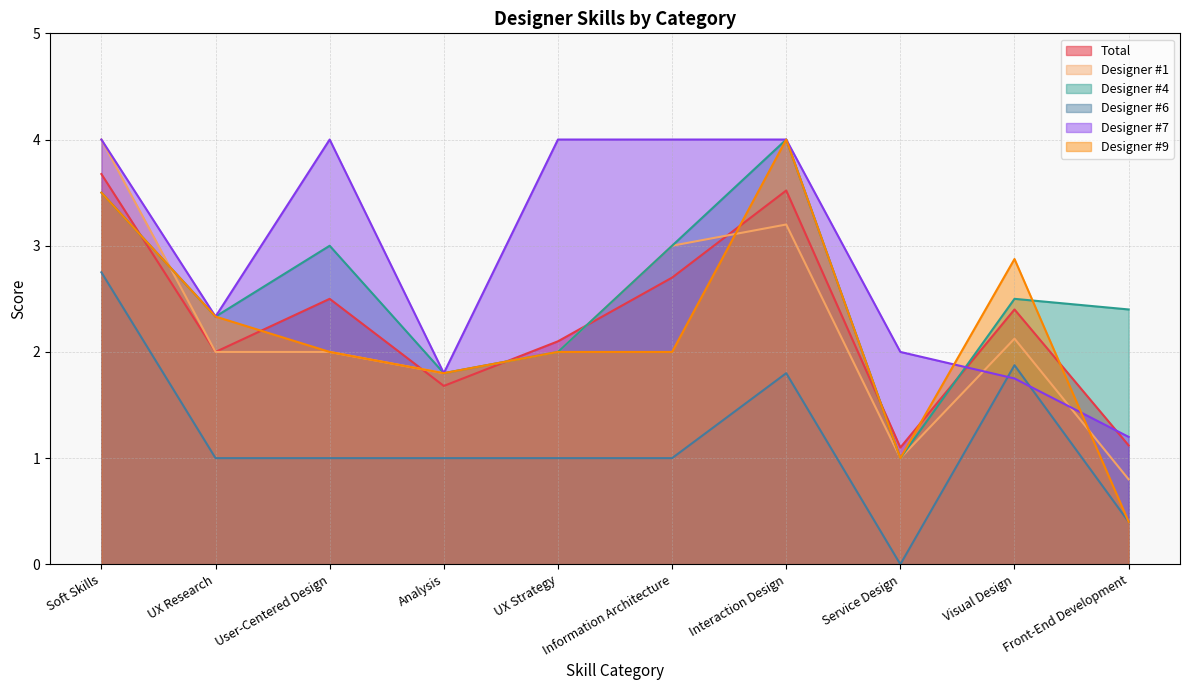

Reading right to left, extract all data points from this chart.

Total: Front-End Development=1.1	Visual Design=2.4	Service Design=1.1	Interaction Design=3.5	Information Architecture=2.7	UX Strategy=2.1	Analysis=1.7	User-Centered Design=2.5	UX Research=2.0	Soft Skills=3.7
Designer #1: Front-End Development=0.8	Visual Design=2.1	Service Design=1.0	Interaction Design=3.2	Information Architecture=3.0	UX Strategy=2.0	Analysis=1.8	User-Centered Design=2.0	UX Research=2.0	Soft Skills=4.0
Designer #4: Front-End Development=2.4	Visual Design=2.5	Service Design=1.0	Interaction Design=4.0	Information Architecture=3.0	UX Strategy=2.0	Analysis=1.8	User-Centered Design=3.0	UX Research=2.3	Soft Skills=3.5
Designer #6: Front-End Development=0.4	Visual Design=1.9	Service Design=0.0	Interaction Design=1.8	Information Architecture=1.0	UX Strategy=1.0	Analysis=1.0	User-Centered Design=1.0	UX Research=1.0	Soft Skills=2.8
Designer #7: Front-End Development=1.2	Visual Design=1.8	Service Design=2.0	Interaction Design=4.0	Information Architecture=4.0	UX Strategy=4.0	Analysis=1.8	User-Centered Design=4.0	UX Research=2.3	Soft Skills=4.0
Designer #9: Front-End Development=0.4	Visual Design=2.9	Service Design=1.0	Interaction Design=4.0	Information Architecture=2.0	UX Strategy=2.0	Analysis=1.8	User-Centered Design=2.0	UX Research=2.3	Soft Skills=3.5